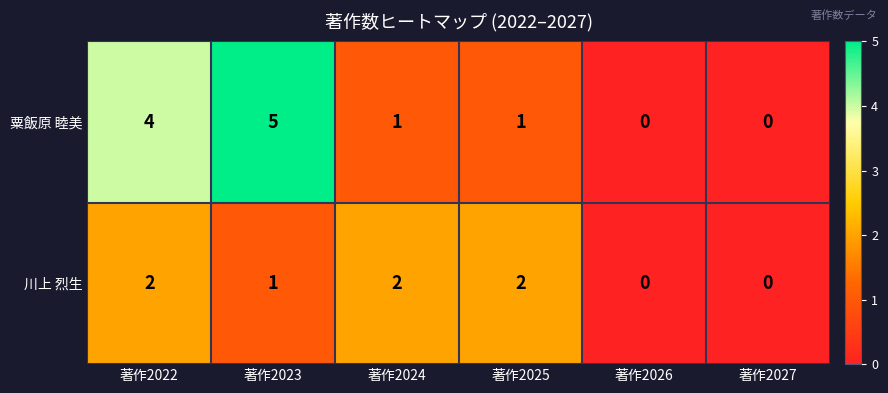

Count the 粟飯原 睦美 values in the range 0 to 4.

5